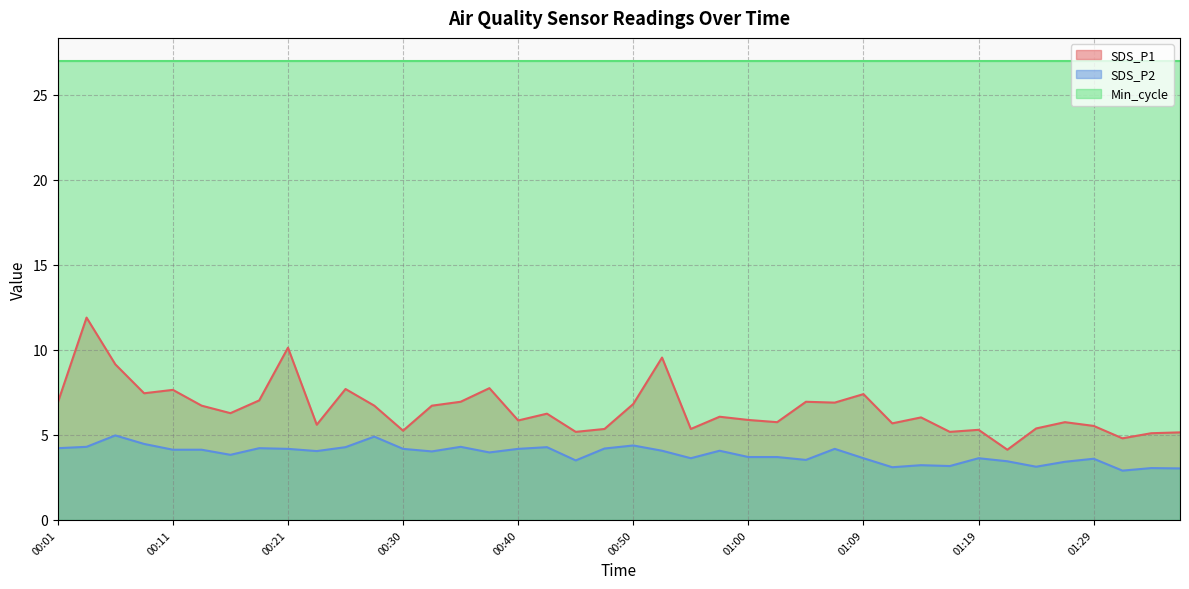

Rank the series by their maximum value, from highest to lowest.

Min_cycle, SDS_P1, SDS_P2